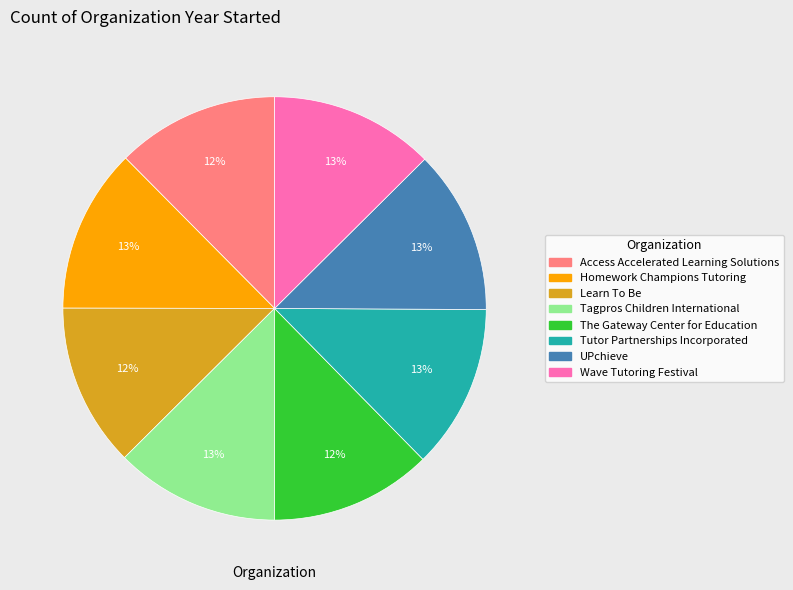

To the nearest percent, what portion does Homework Champions Tutoring represent?

13%